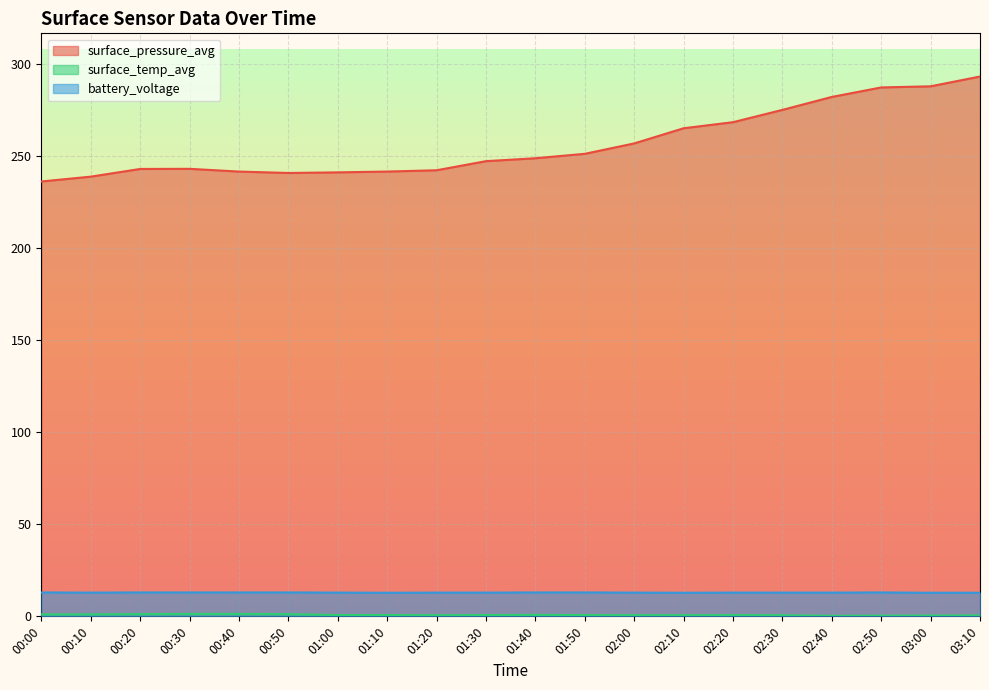

How many battery_voltage values are between 12 and 13?

20